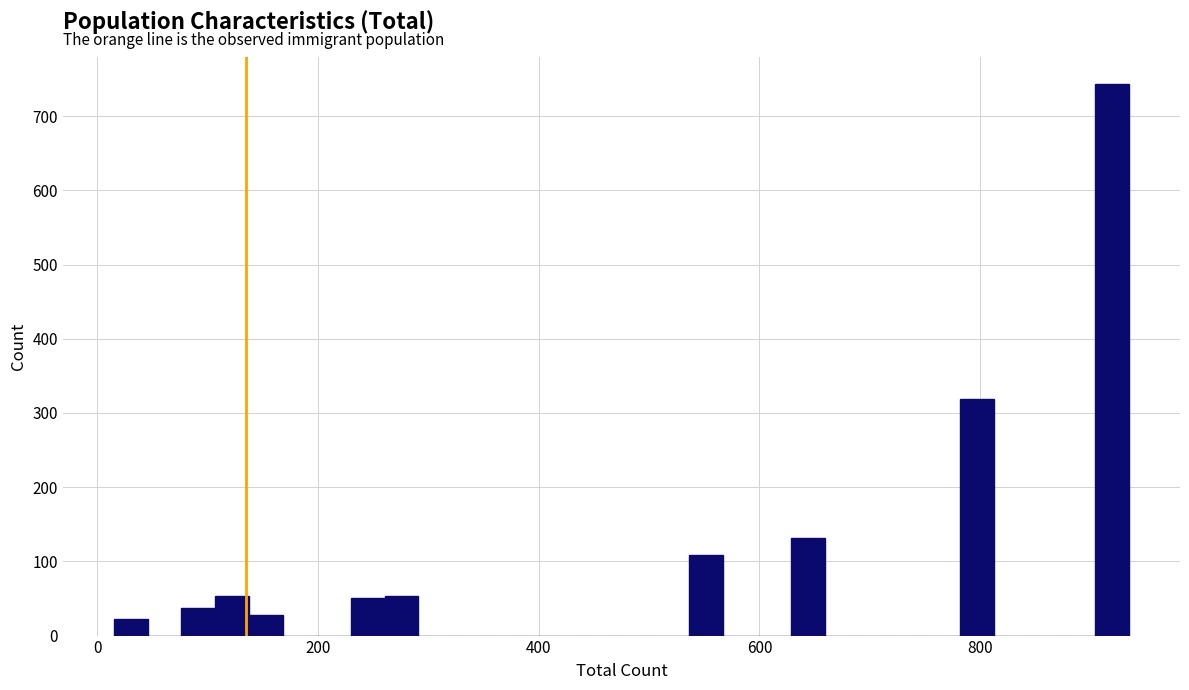

Read against the x-axis, roughly where is the centre of the tallest bar?

920